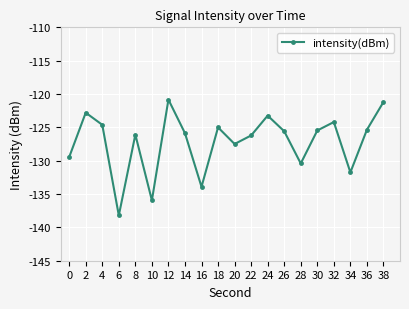

What is the difference between the maximum and minimum values?

17.4